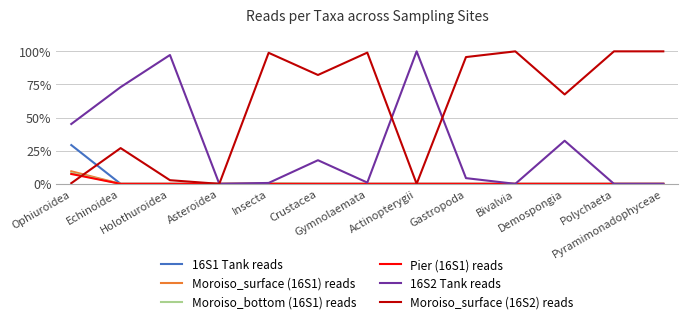

Is this an area chart (filled region under the line)?

No